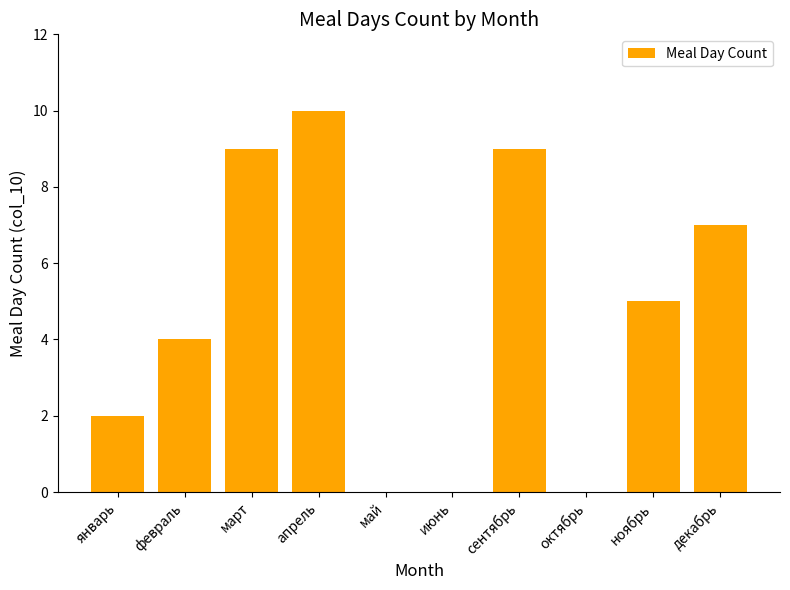

Count the number of data series in this chart.

1